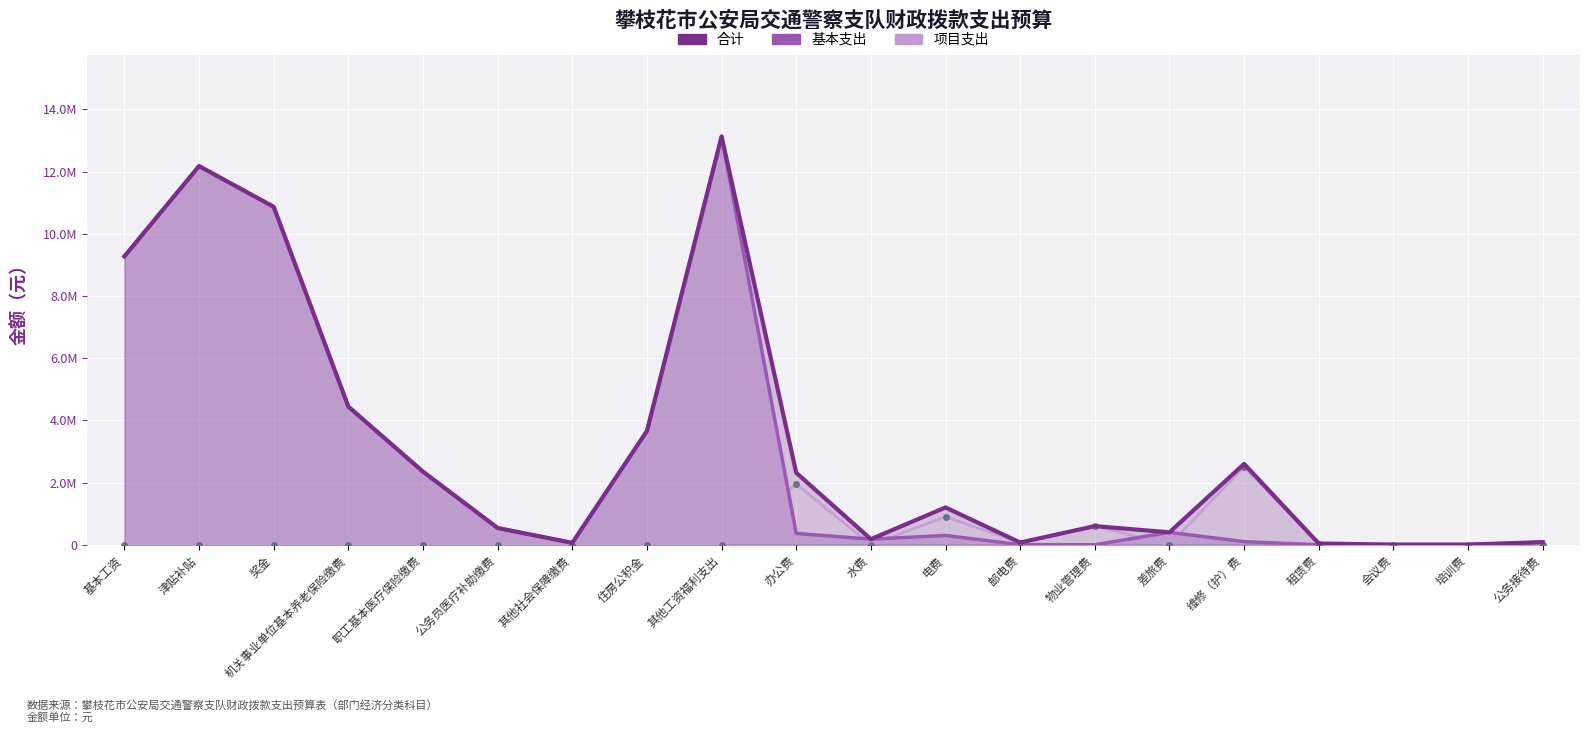

Reading left to right, list all the values displayed in this chart.

合计: 9275772.0	12179188.8	10867436.0	4441808.9	2350224.5	539224.0	61044.8	3659615.5	13131400.0	2315297.5	180000.0	1200000.0	72000.0	600000.0	400000.0	2600000.0	40000.0	5000.0	5000.0	84645.0
基本支出: 9275772.0	12179188.8	10867436.0	4441808.9	2350224.5	539224.0	61044.8	3659615.5	13131400.0	364750.6	180000.0	300000.0	2000.0	0.0	400000.0	100000.0	0.0	5000.0	5000.0	84645.0
项目支出: 0.0	0.0	0.0	0.0	0.0	0.0	0.0	0.0	0.0	1950546.9	0.0	900000.0	70000.0	600000.0	0.0	2500000.0	40000.0	0.0	0.0	0.0